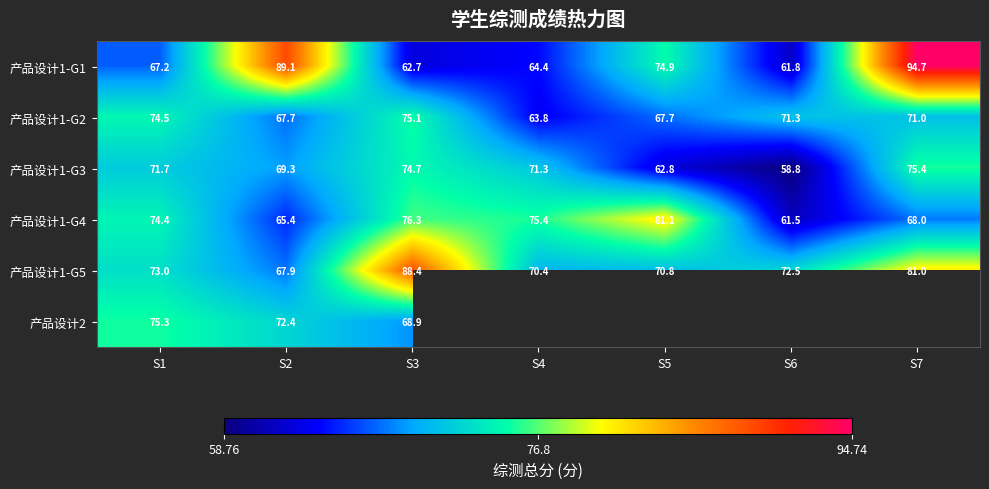

What is the difference between the highest and lowest values at S7?

26.7